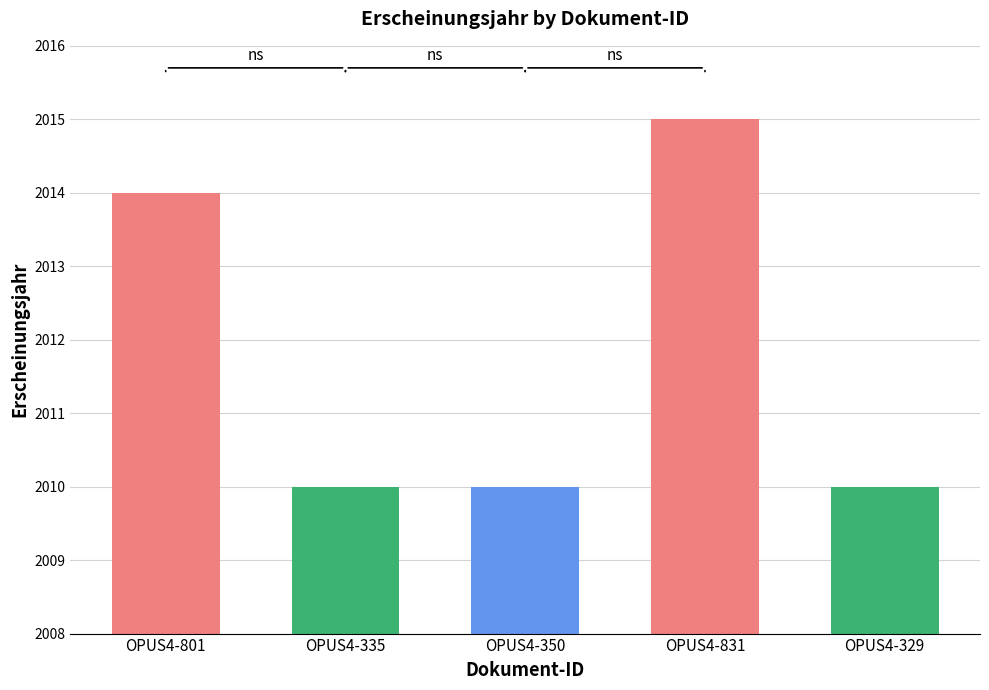

What is the difference between the second highest and second lowest values?

4